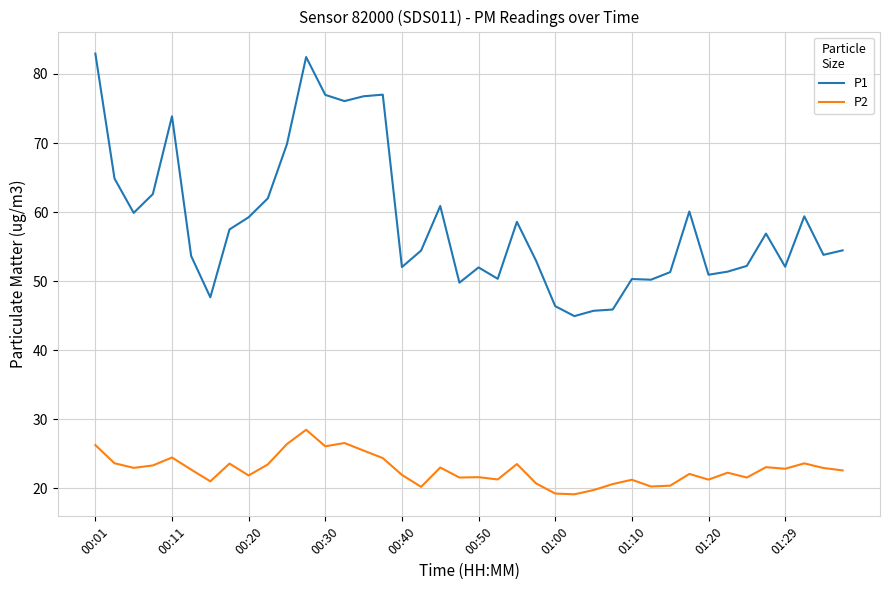

What is the lowest value of the P2 series?

19.1